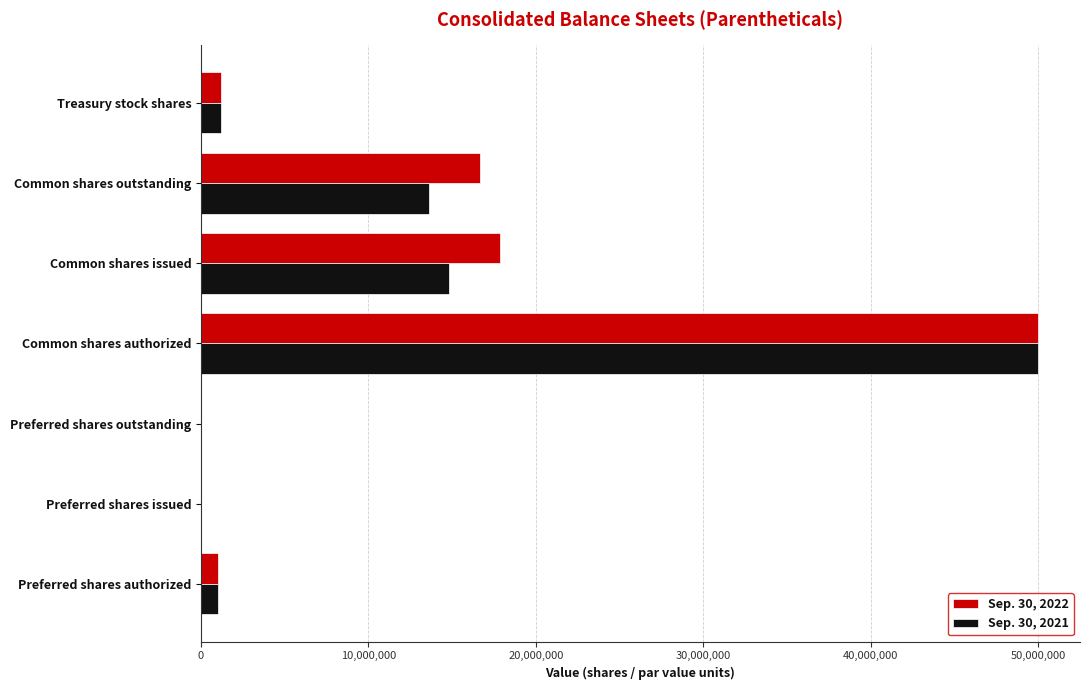

The Sep. 30, 2022 series shows 1218430 at Treasury stock shares. True or false?

True